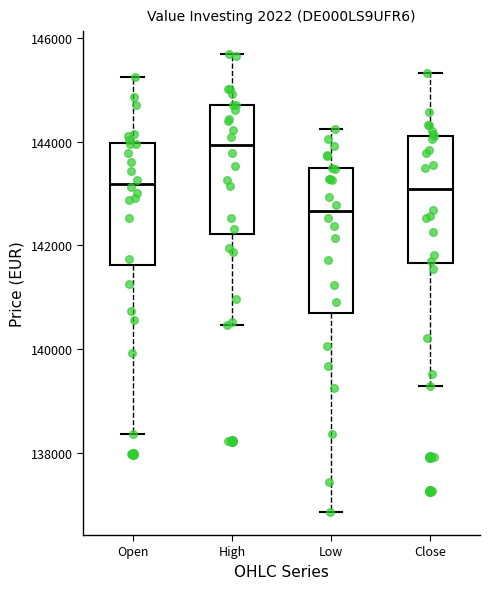

Reading left to right, transcribe this box plot: for each box, give where its median line is, the range the box spans, and where its two whiskers end, as read against the y-axis. The values are not printed on the chart, so give them approximately, as read against the axis.

Open: median 143200, box 141600 to 144000, whiskers 138400 to 145200
High: median 144000, box 142200 to 144800, whiskers 140400 to 145600
Low: median 142600, box 140600 to 143400, whiskers 136800 to 144200
Close: median 143000, box 141600 to 144200, whiskers 139200 to 145400